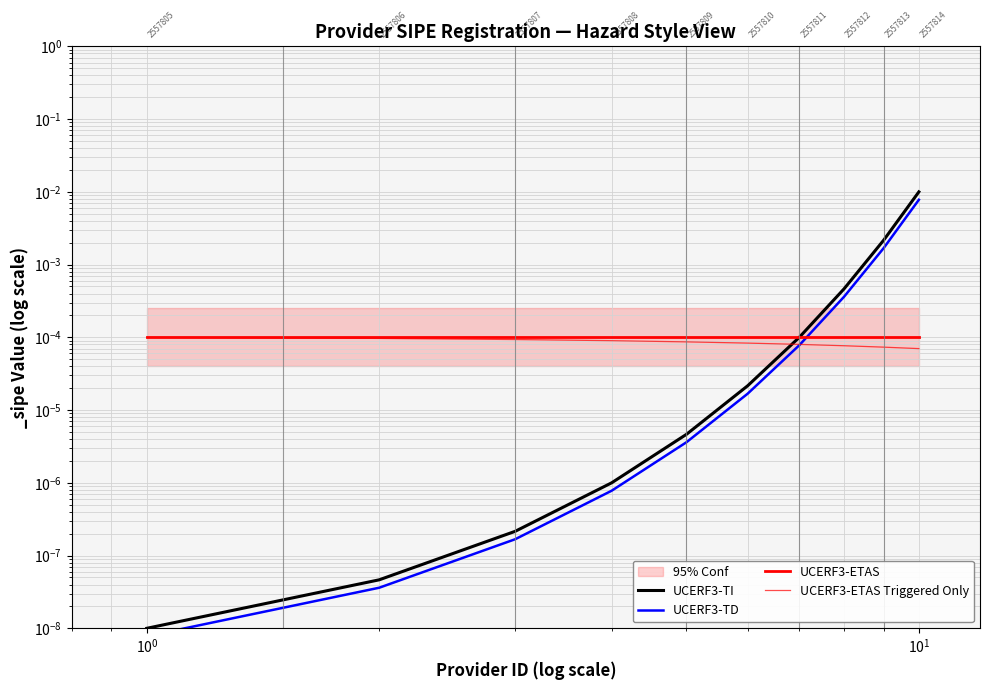

True or false: UCERF3-ETAS Triggered Only and UCERF3-TI intersect in this chart.

True